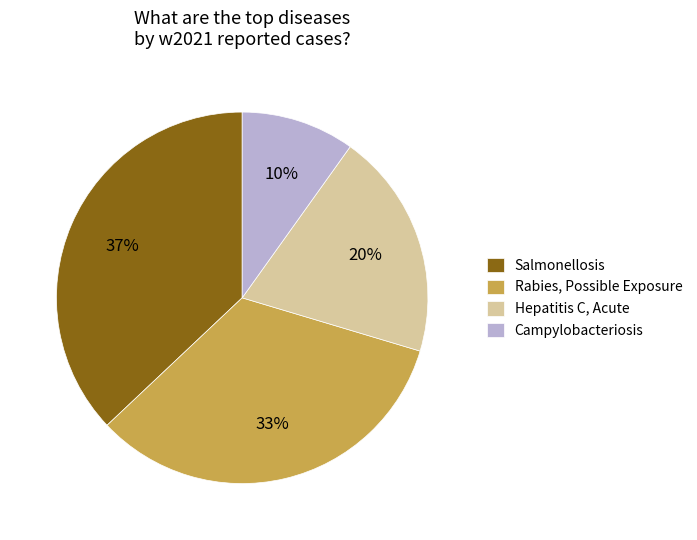

True or false: Campylobacteriosis accounts for 10% of the total.

True